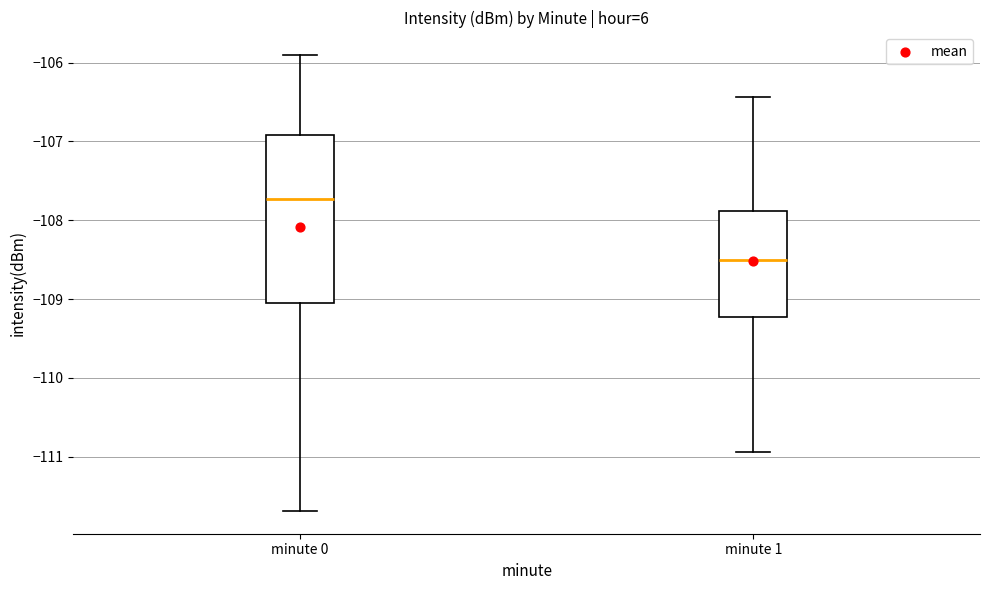

Reading left to right, read every box against the y-axis: the position of its median line, the range the box covers, and the ends of its whiskers. The values are not printed on the chart, so give them approximately, as read against the axis.

minute 0: median -107.7, box -109.0 to -106.9, whiskers -111.7 to -105.9
minute 1: median -108.5, box -109.2 to -107.9, whiskers -110.9 to -106.4